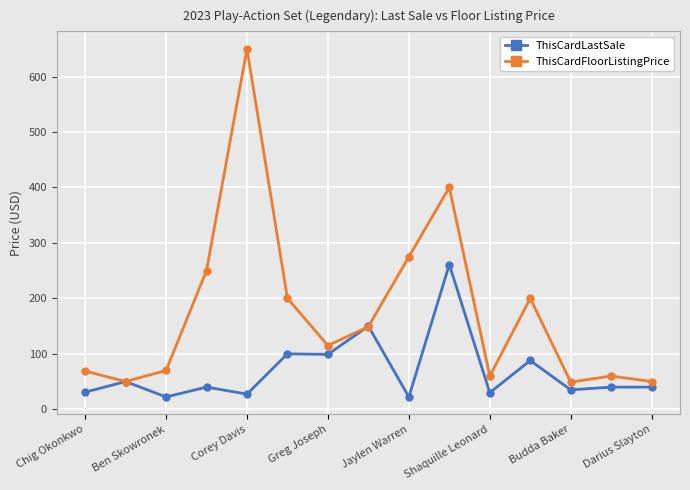

What is the difference between the maximum and second lowest values in the ThisCardFloorListingPrice series?

600.0